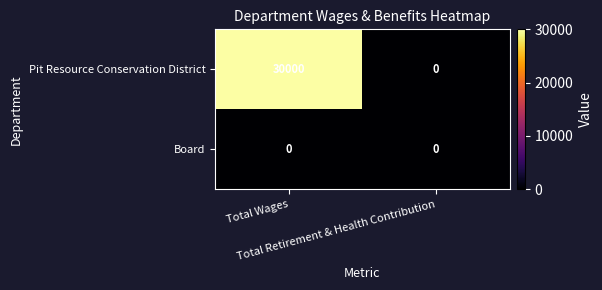

Which series has the widest spread of values?

Pit Resource Conservation District